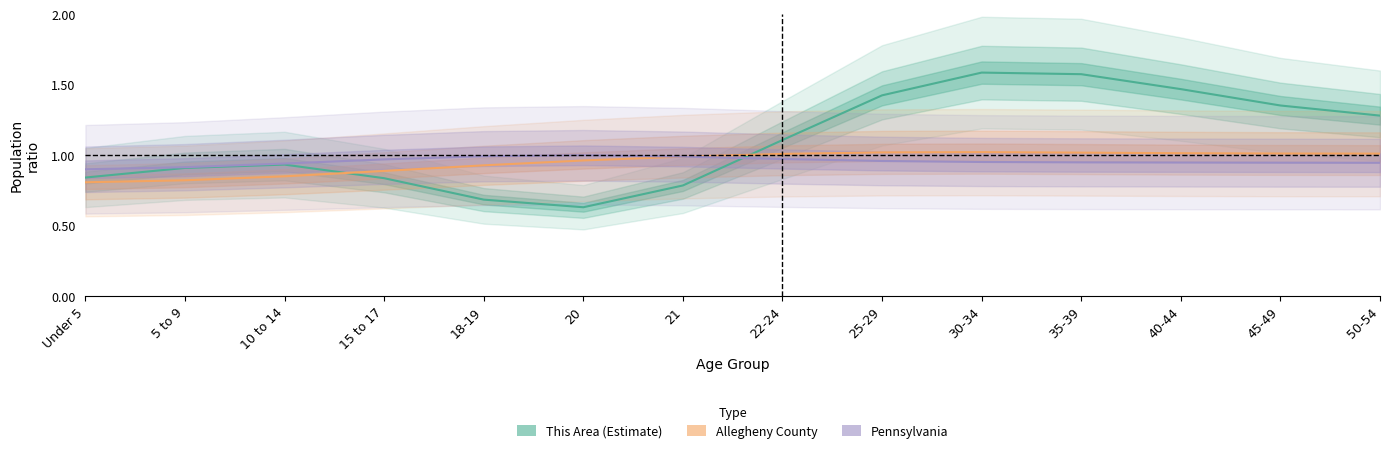

Which series has the largest total across all categories?

This Area (Estimate)